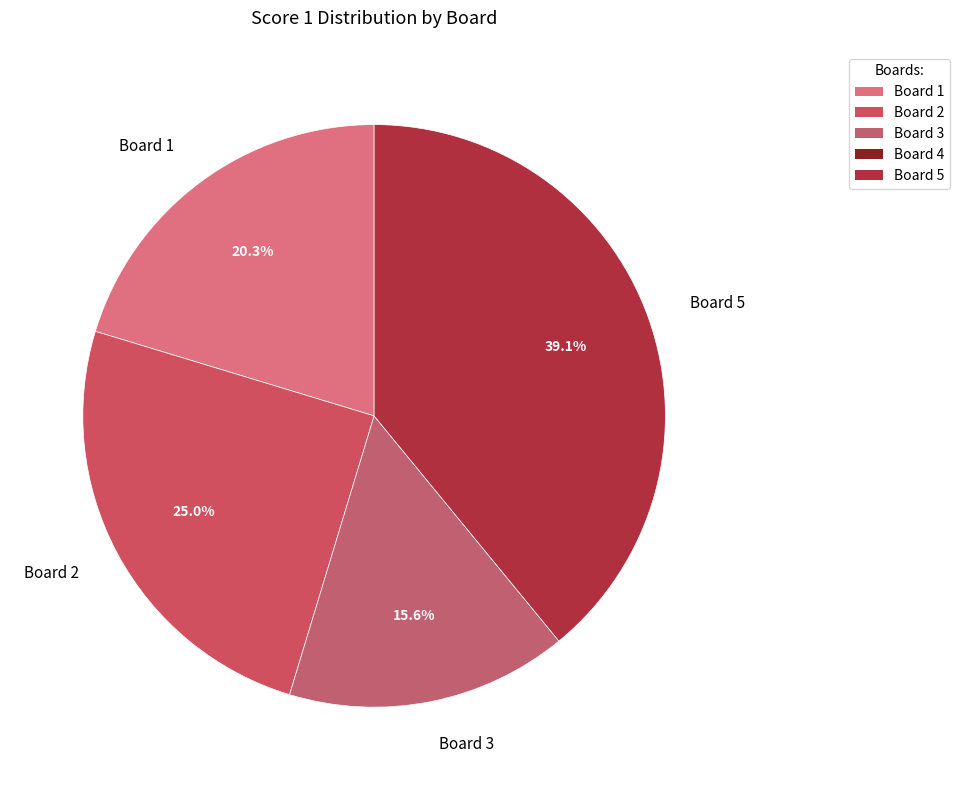

What is the smallest slice in the pie chart?

Board 3